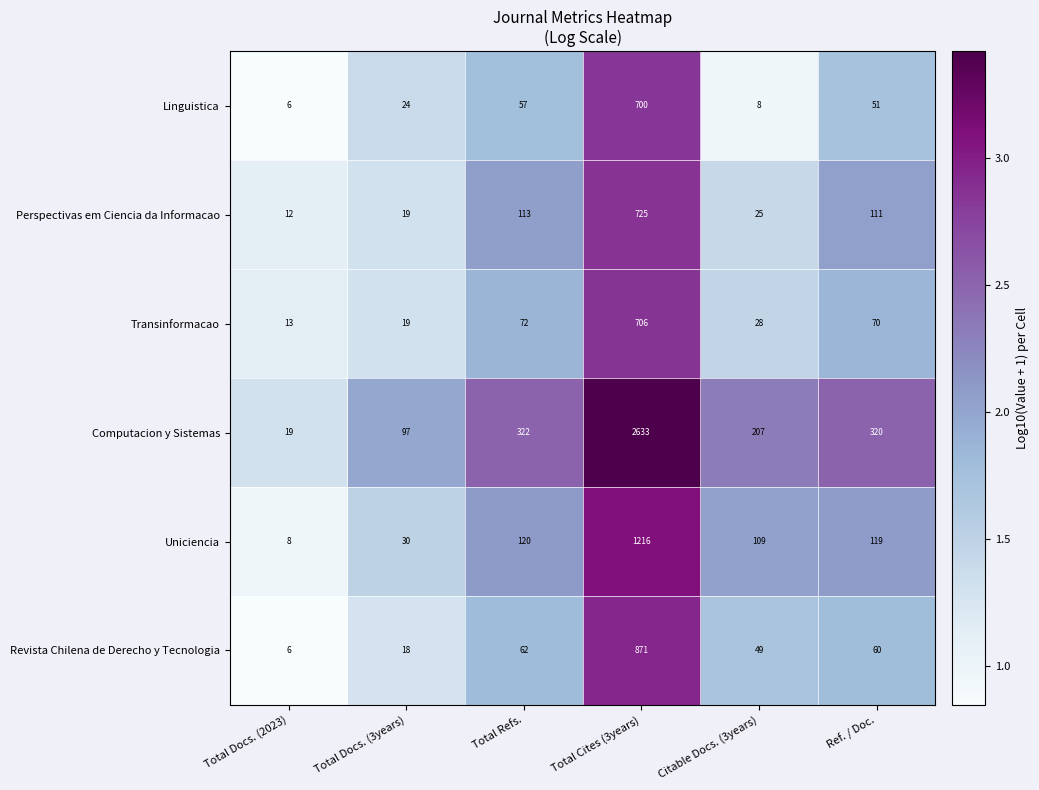

Read the Transinformacao value at Total Refs., to the nearest 10.

70